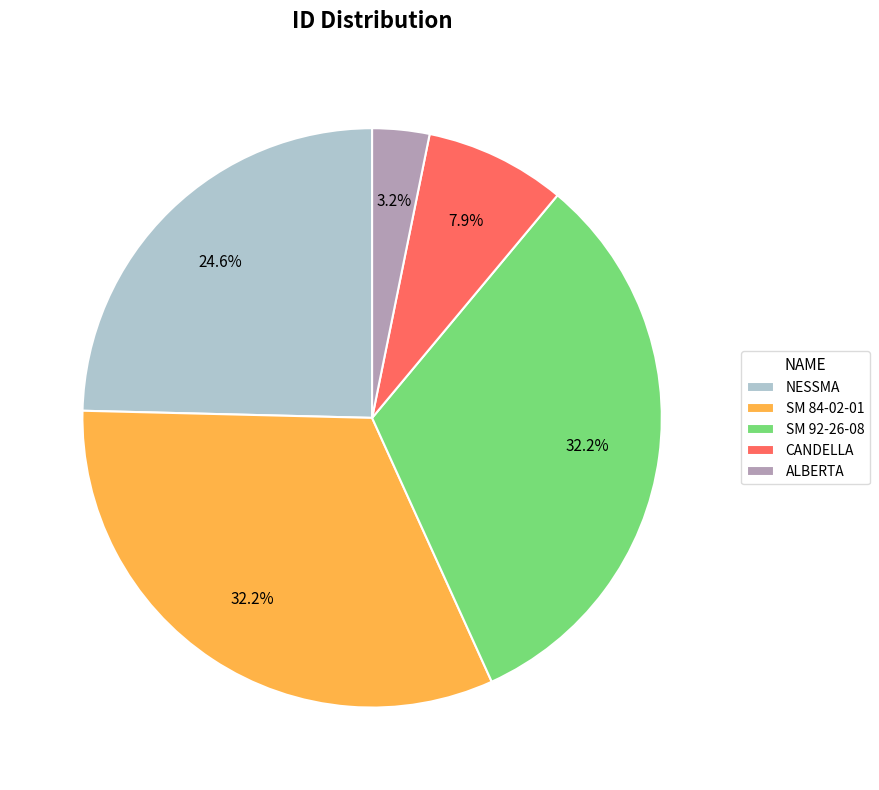

How many slices are in this pie chart?

5